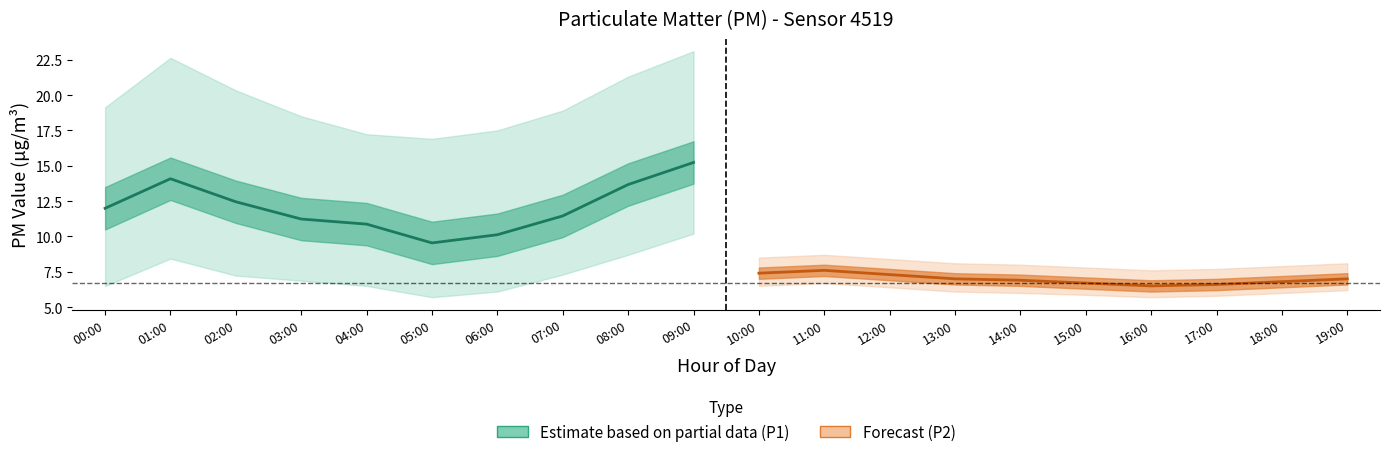

Rank the series by their maximum value, from lowest to highest.

Forecast (P2), Estimate based on partial data (P1)